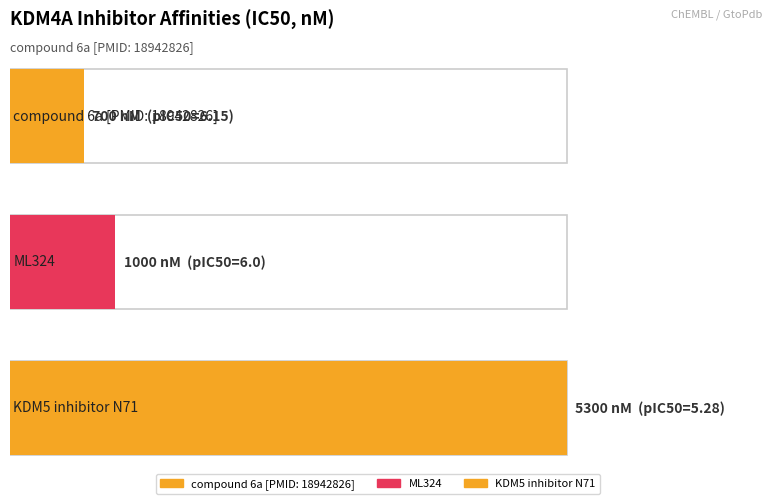

Approximately how many times larger is the value at KDM5 inhibitor N71 compared to ML324?

5.3